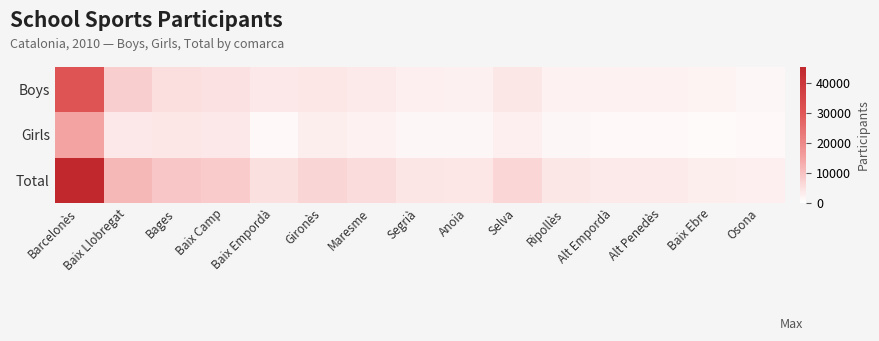

List the series in order of their overall mean, lowest first.

Girls, Boys, Total